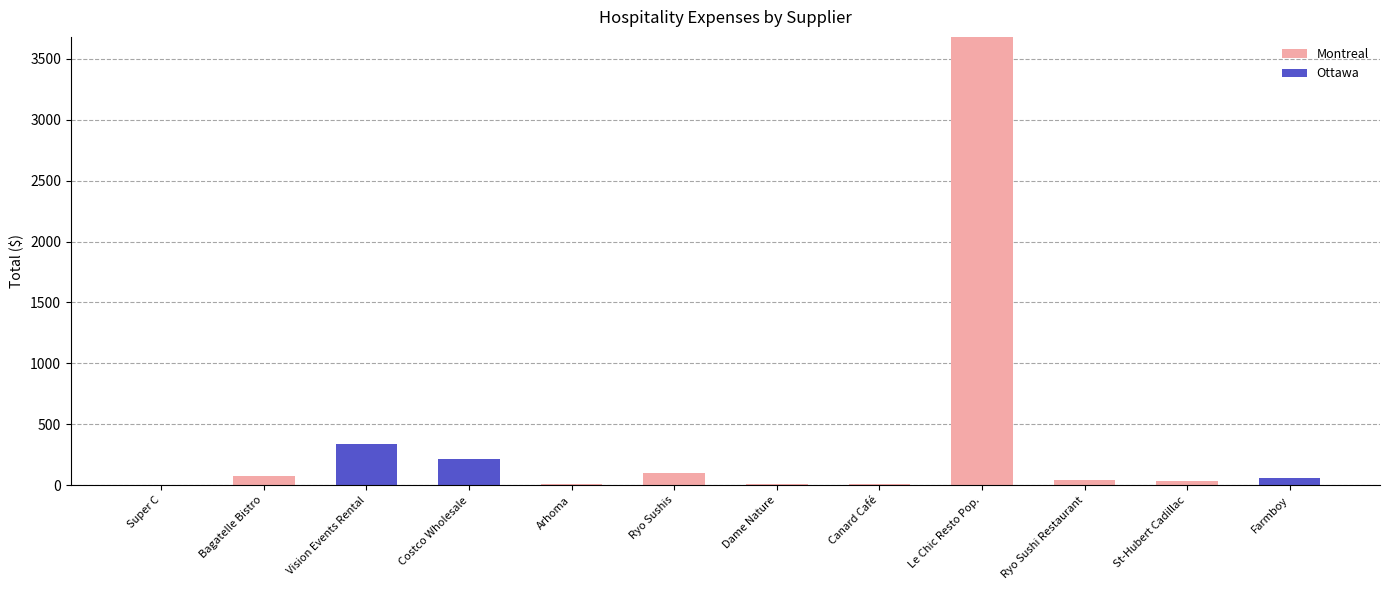

How many data points in Montreal are above 12?

6